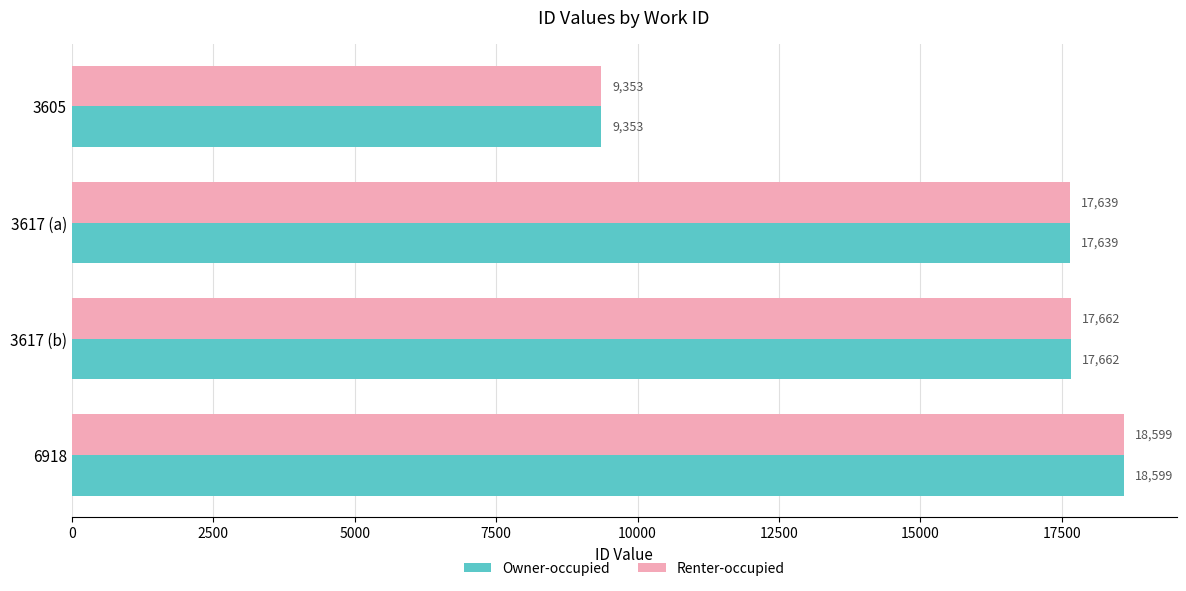

The value of Renter-occupied at 3617 (b) is 17662. True or false?

True